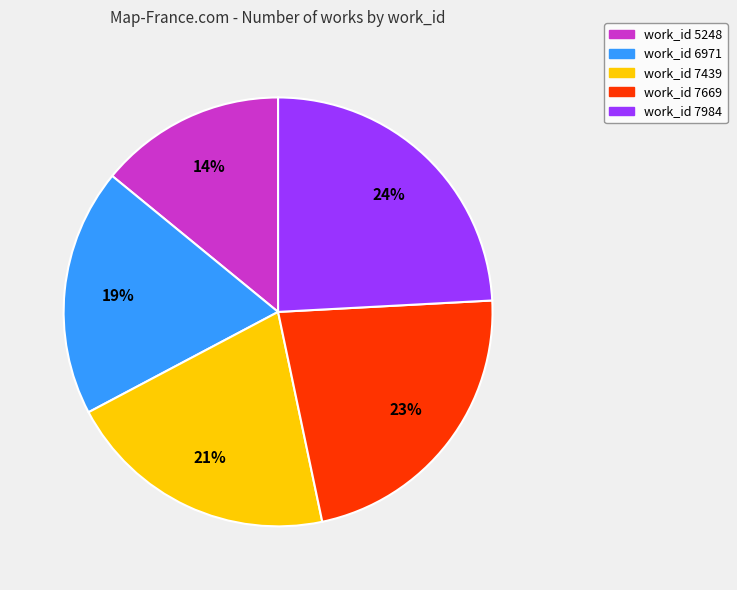

Is there a majority slice in this chart?

No